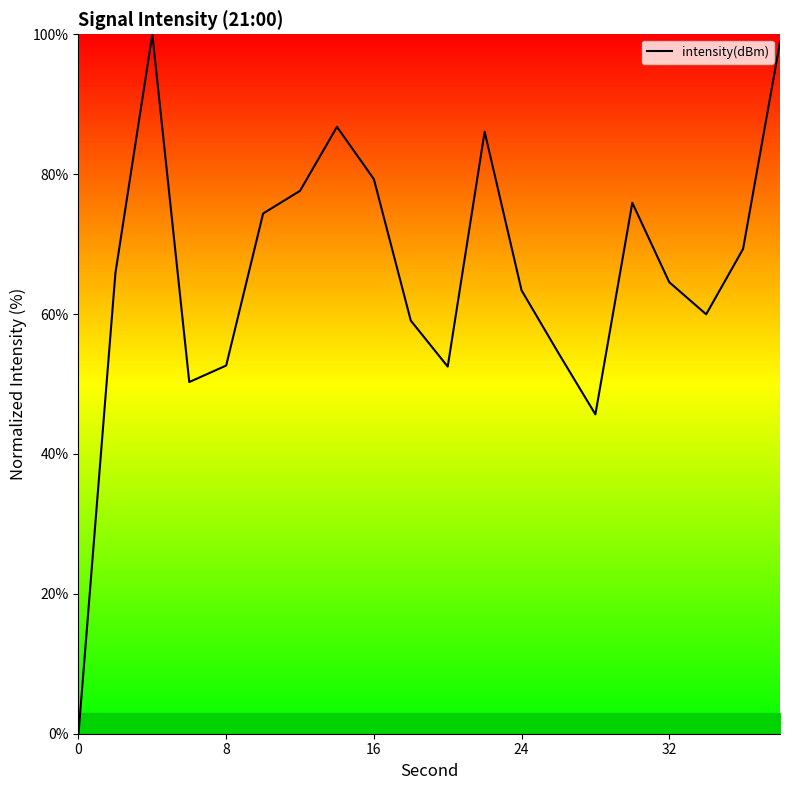

What is the maximum value shown in the chart?

100.0